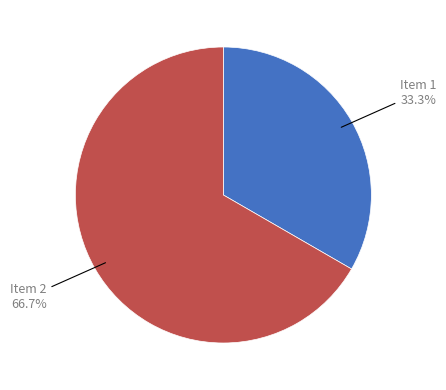

Which slice is the smallest?

Item 1